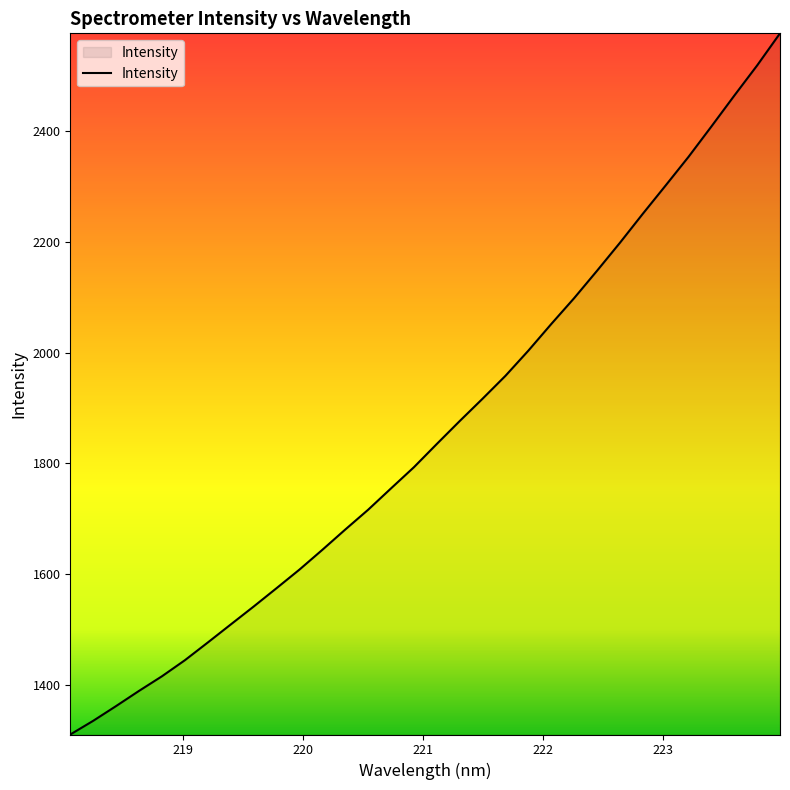

What is the maximum value shown in the chart?

2576.0